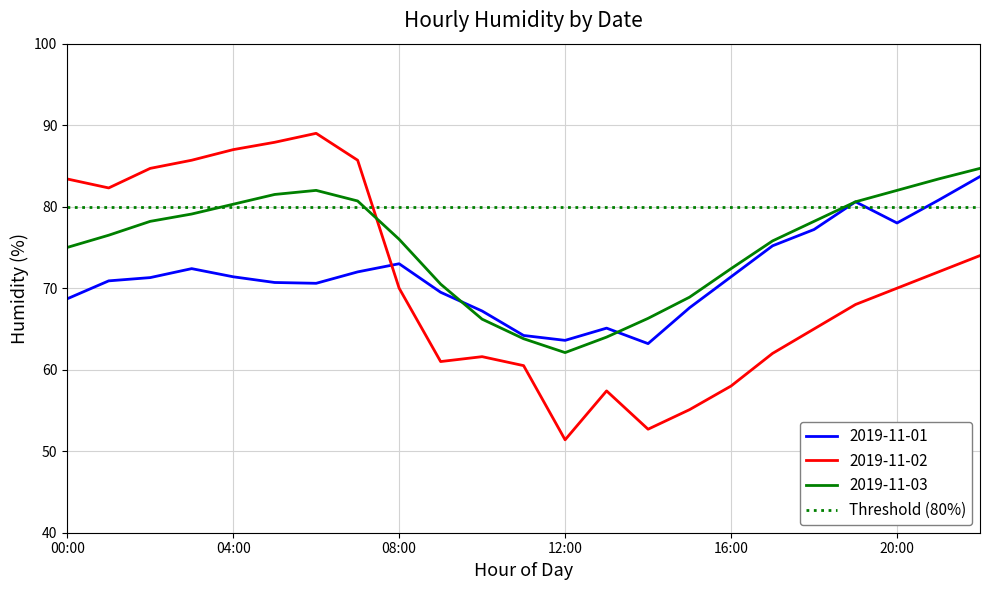

At which label does 2019-11-01 first exceed 71?

02:00